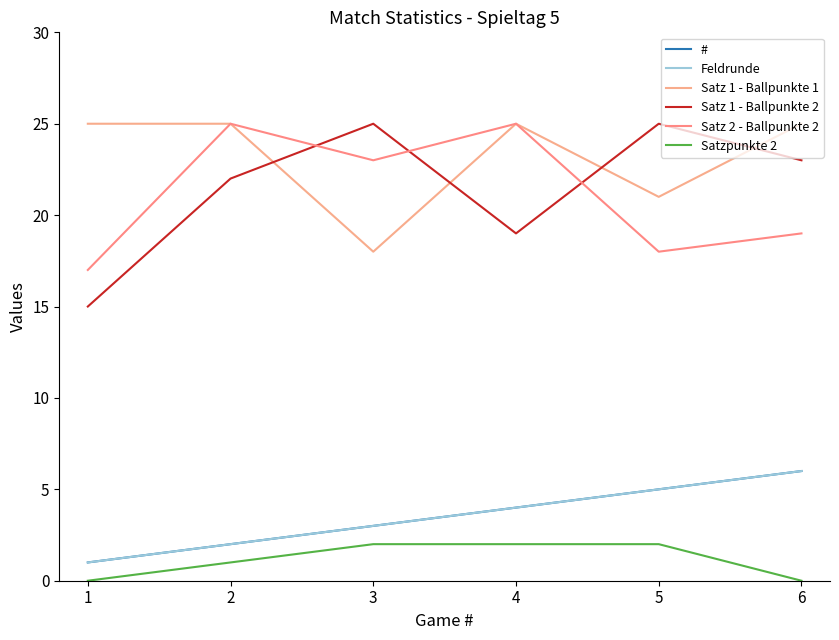

At which label does Feldrunde first exceed 4?

5